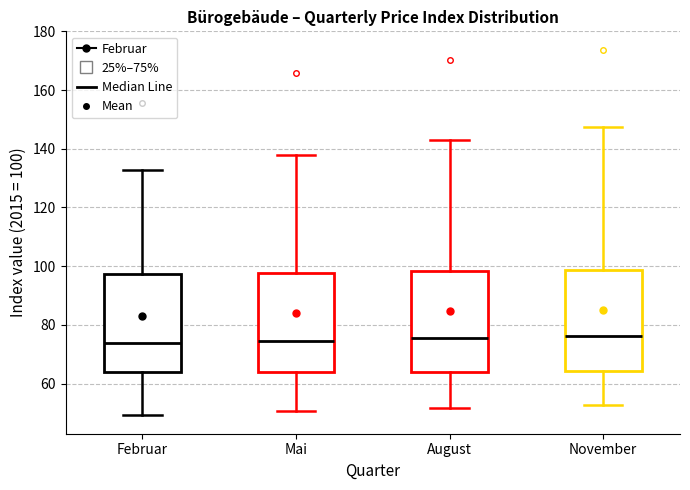

Reading left to right, read every box against the y-axis: the position of its median line, the range the box covers, and the ends of its whiskers. The values are not printed on the chart, so give them approximately, as read against the axis.

Februar: median 74, box 64 to 98, whiskers 50 to 132
Mai: median 74, box 64 to 98, whiskers 50 to 138
August: median 76, box 64 to 98, whiskers 52 to 144
November: median 76, box 64 to 98, whiskers 52 to 148